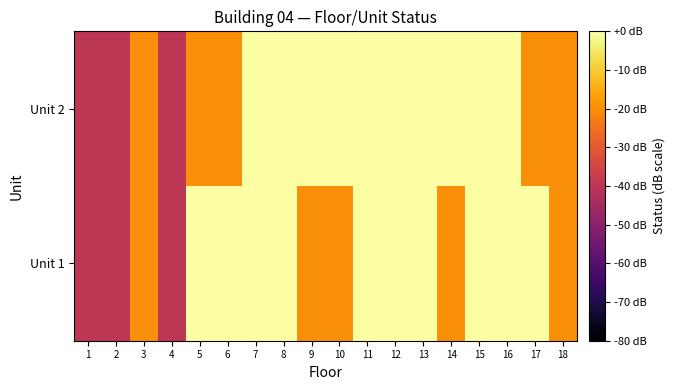

Between 5 and 14, which is larger?

5